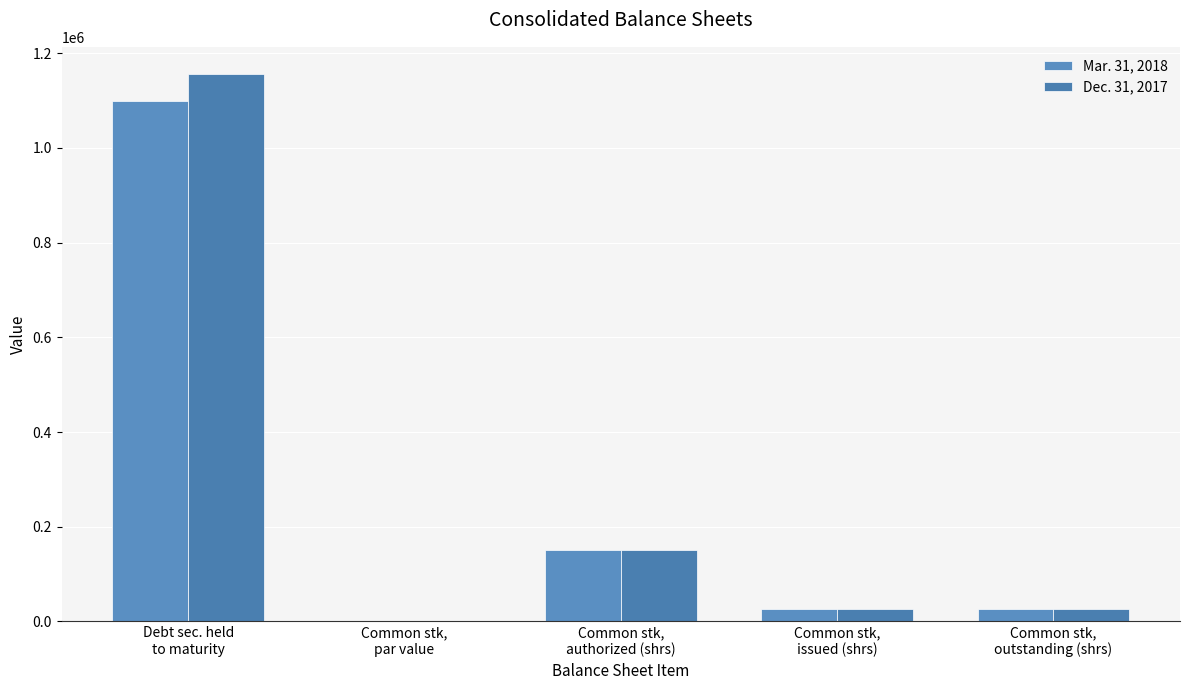

Count the number of categories in the chart.

5